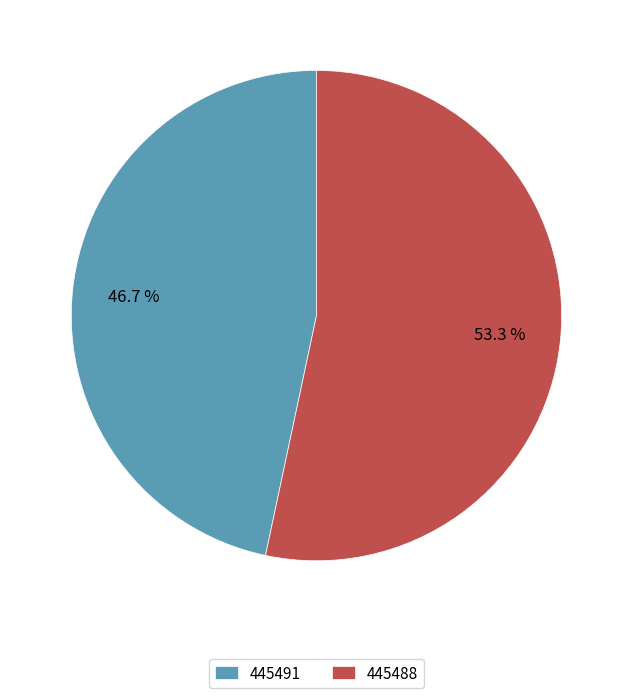

Between 445491 and 445488, which is larger?

445488